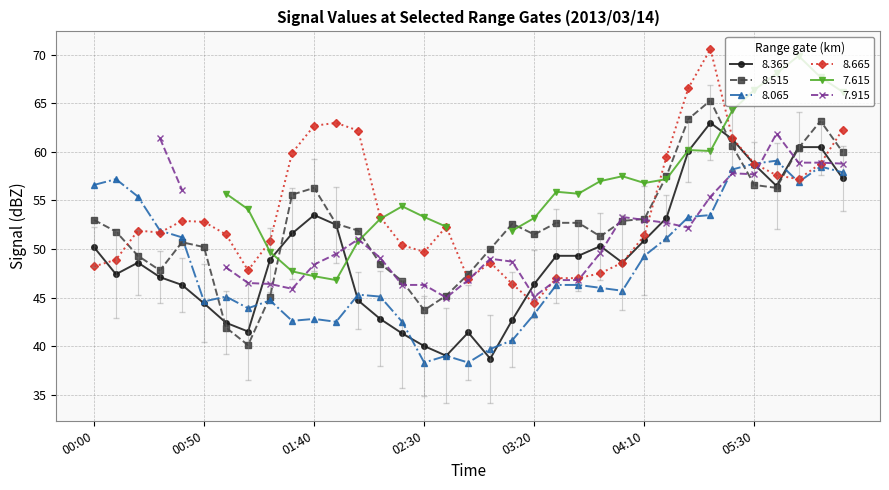

What is the difference between the second highest and second lowest values in the 8.365 series?

22.3